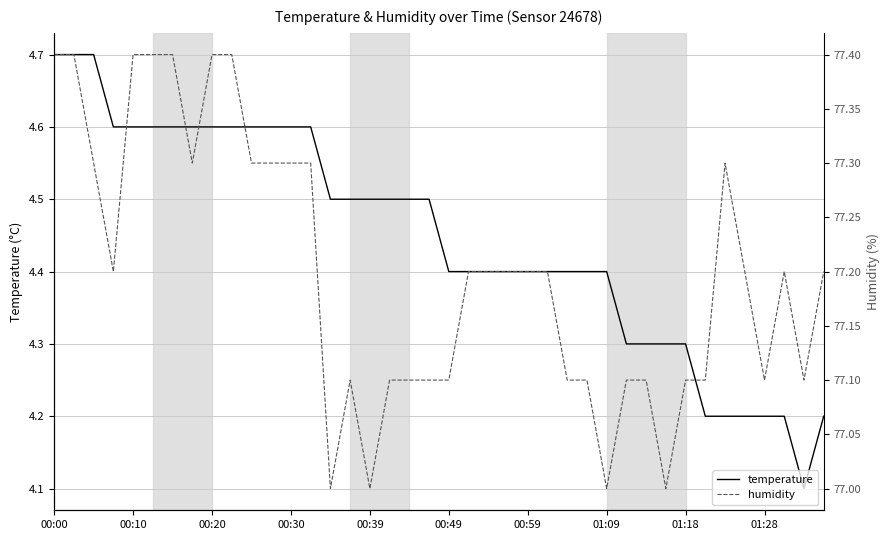

The value of temperature at 01:18 is 6.6. True or false?

False